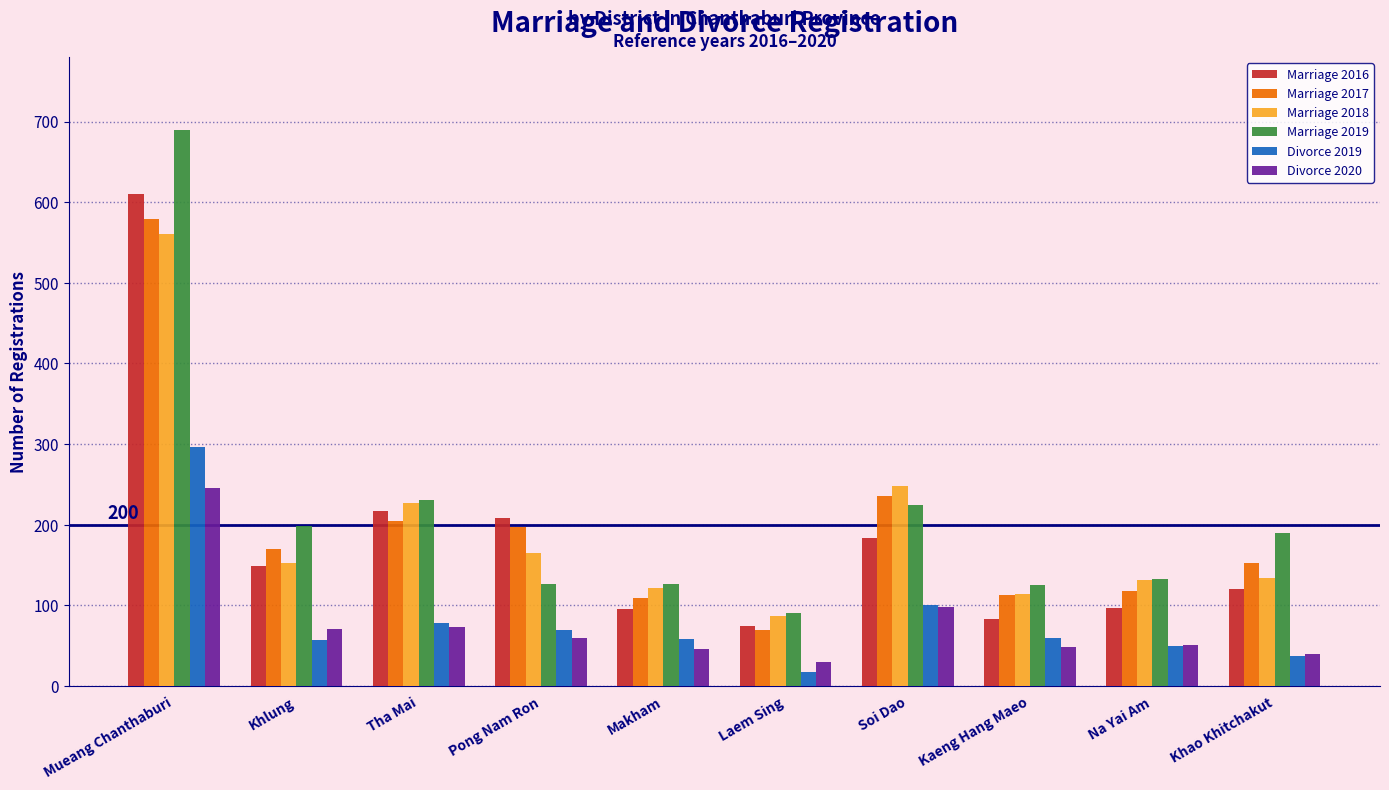

What position from the right is Kaeng Hang Maeo?

3